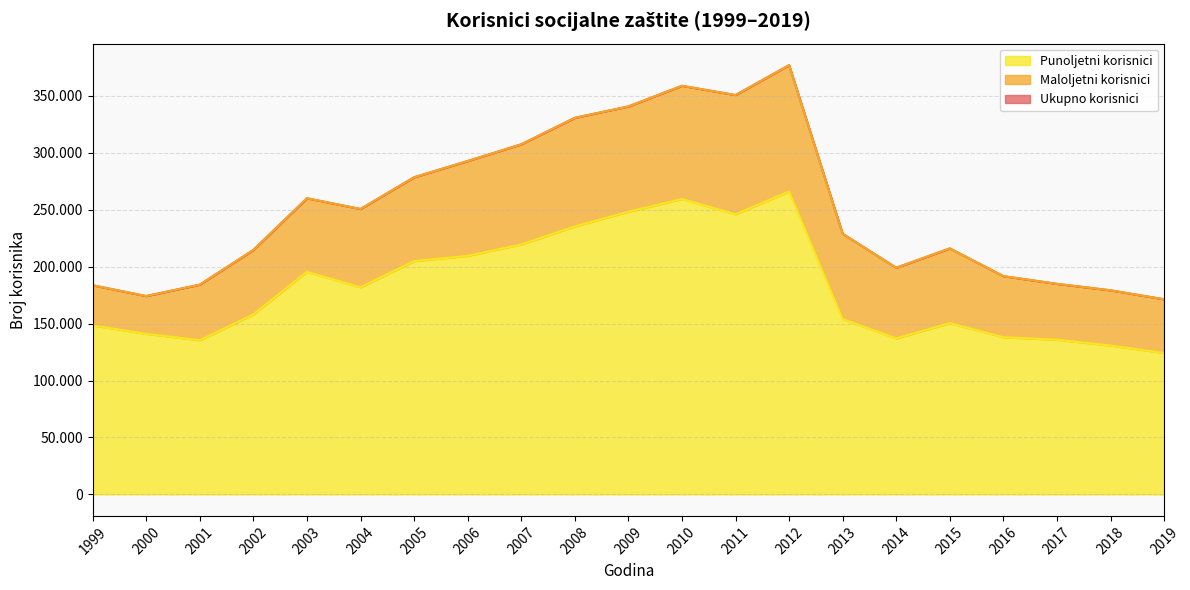

True or false: Punoljetni korisnici and Ukupno korisnici cross at least once.

False